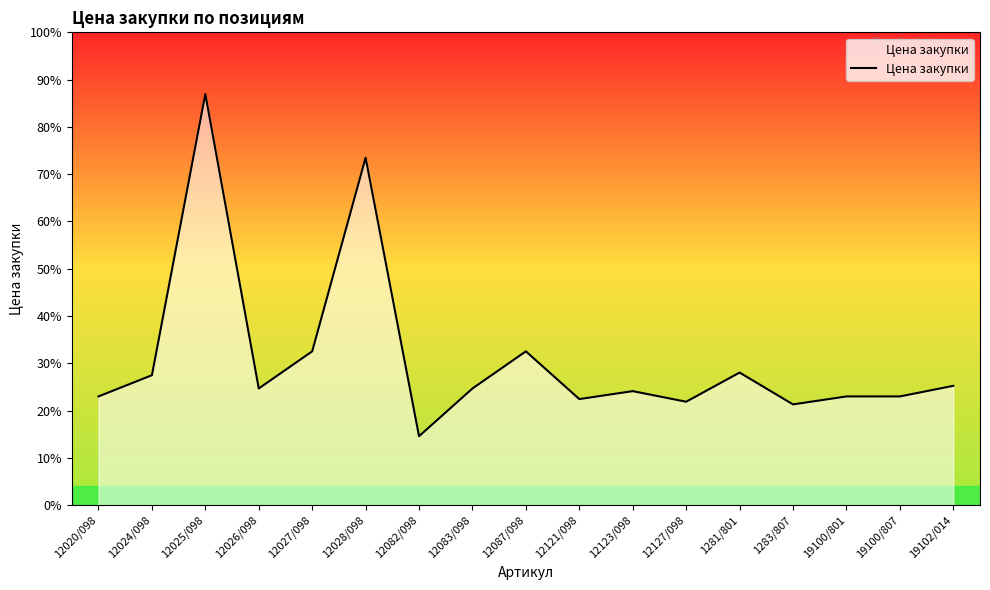

Does the chart have visible grid lines?

No